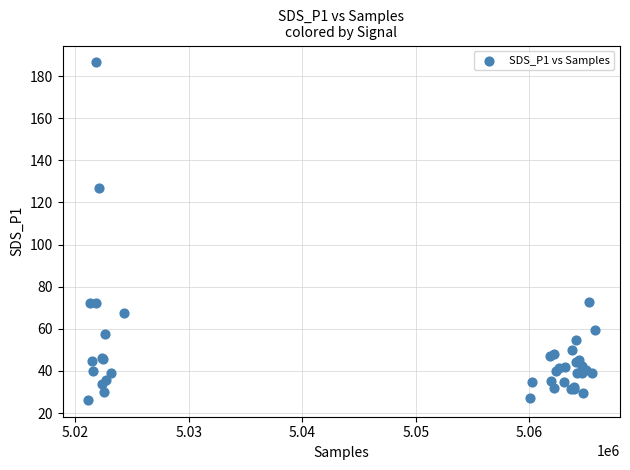

What Y value in the scatter plot is closest to 106?

127.0